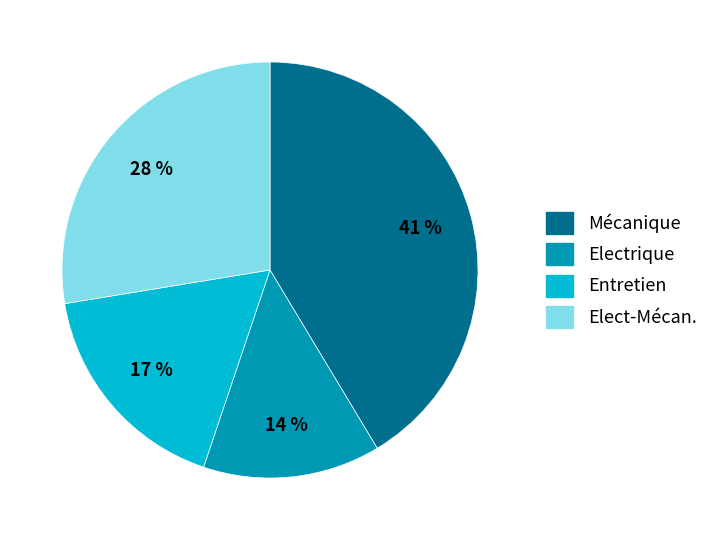

To the nearest percent, what is the difference between the Electrique and Elect-Mécan. slice percentages?

14%